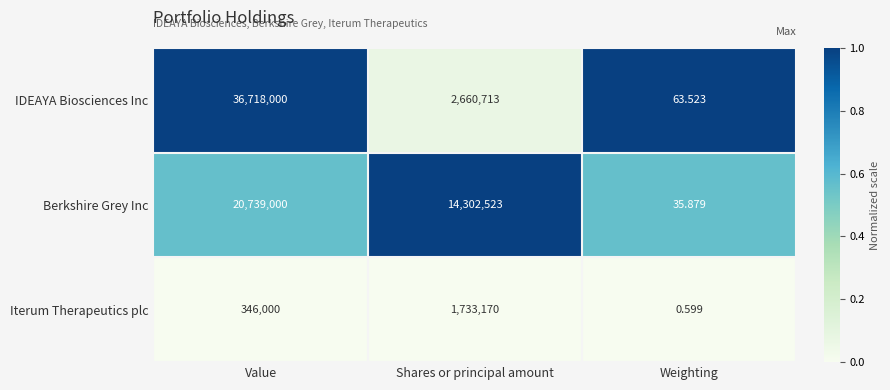

Which series has the largest total across all categories?

IDEAYA Biosciences Inc